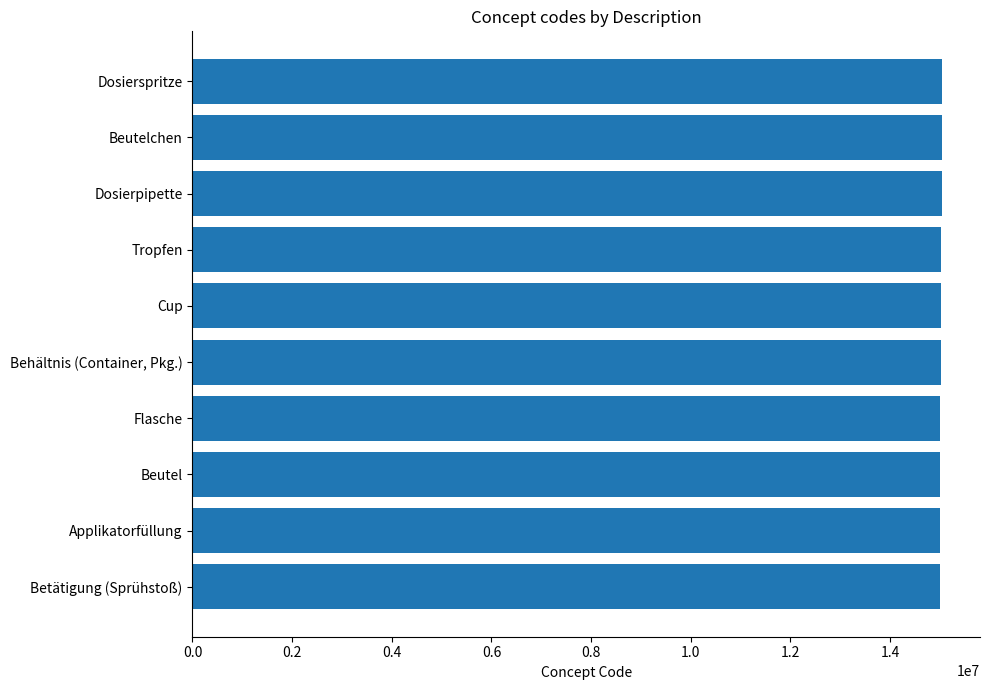

What is the average value?

15021200